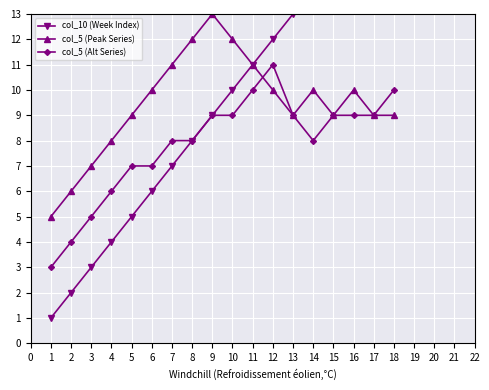

The col_5 (Peak Series) series shows 13 at 9. True or false?

True